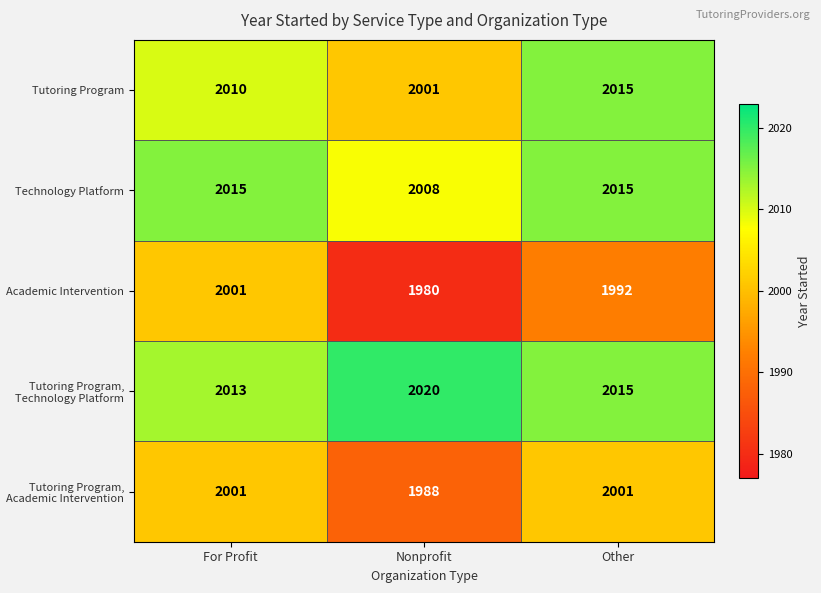

What value does the Academic Intervention series have at Other?

1992